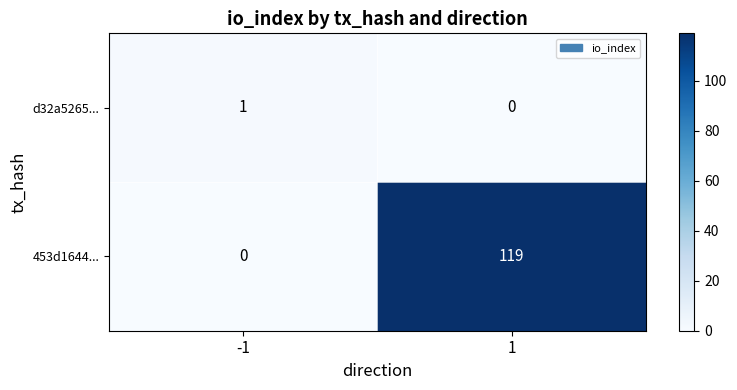

What is the average value of the 453d1644... series?

60